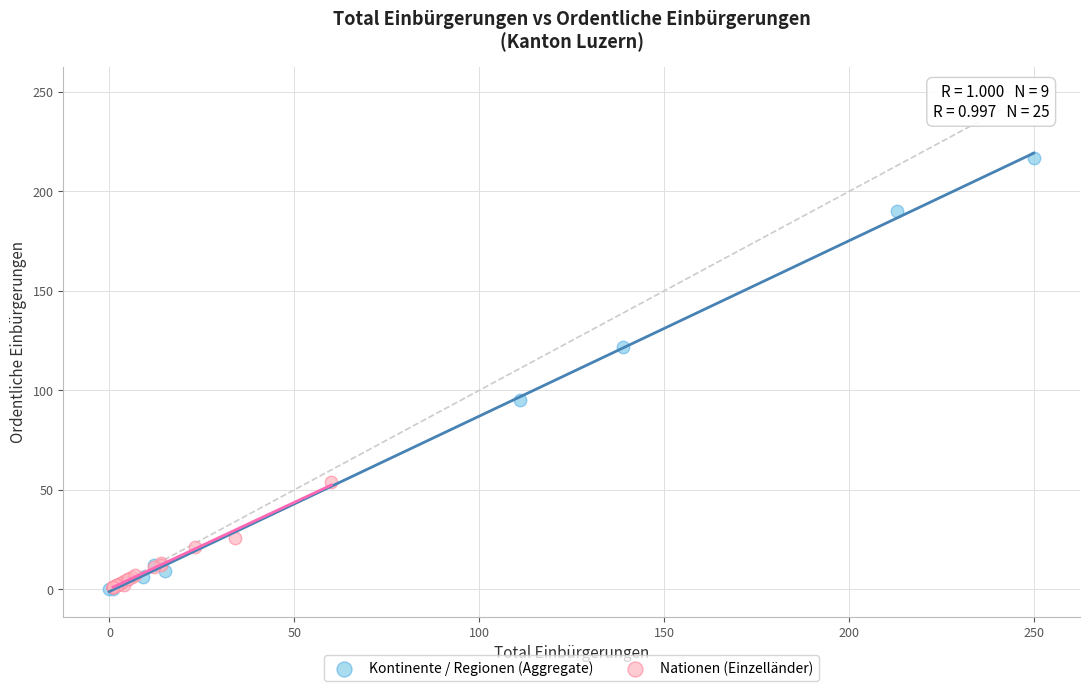

Which series reaches the maximum Y coordinate?

Kontinente / Regionen (Aggregate)